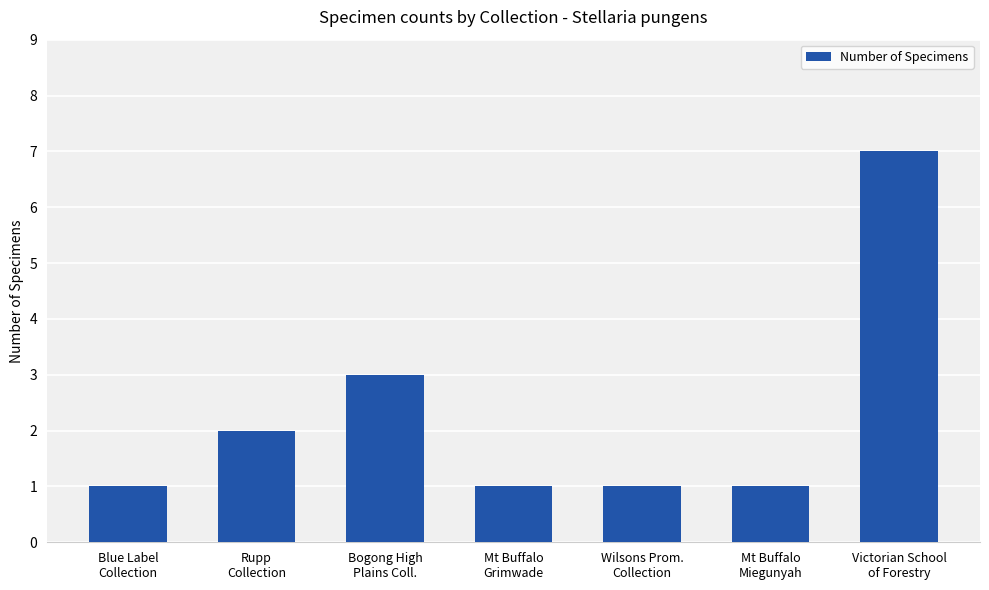

What is the difference between the second highest and second lowest values?

2